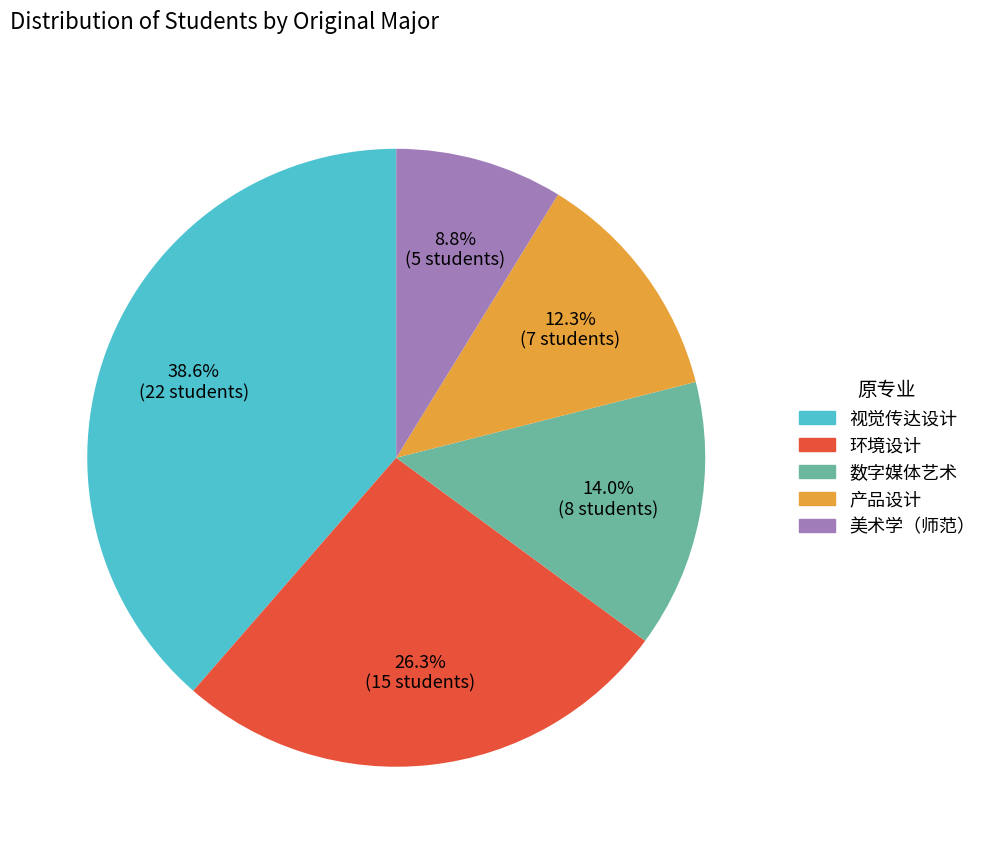

How much of the chart is everything except 产品设计?

87.7%